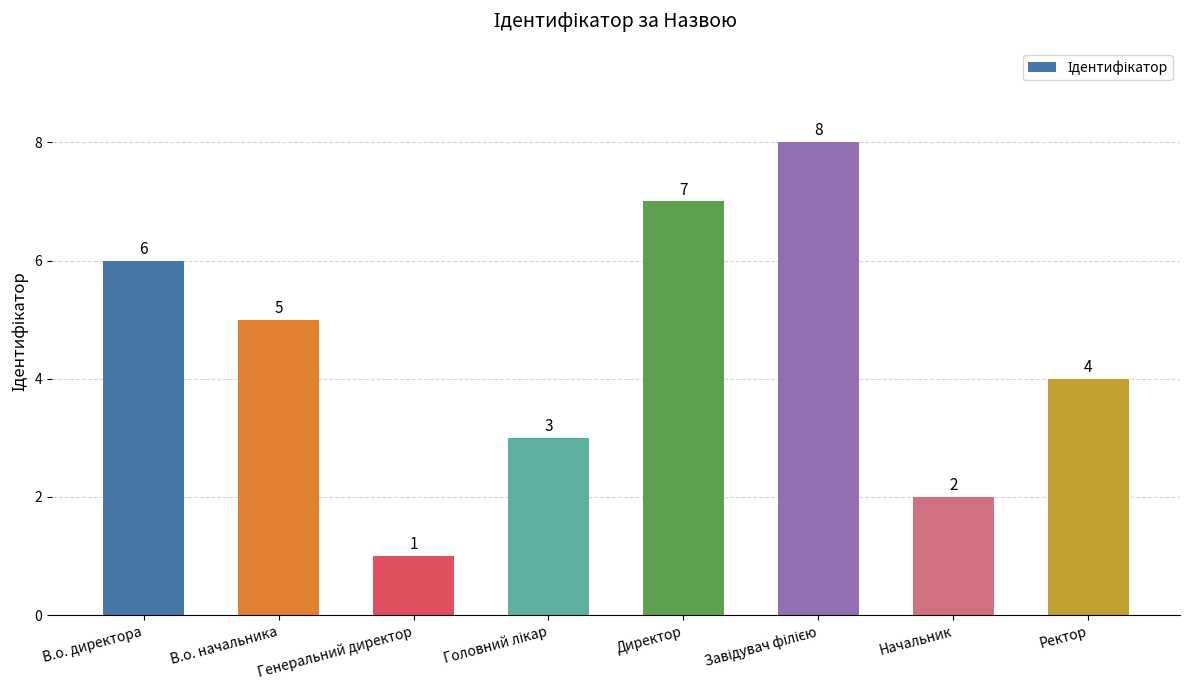

At which label is the value closest to 4?

Ректор